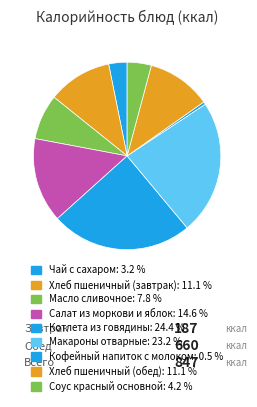

Rank the categories by value from highest to lowest.

Котлета из говядины, Макароны отварные, Салат из моркови и яблок, Хлеб пшеничный (завтрак), Хлеб пшеничный (обед), Масло сливочное, Соус красный основной, Чай с сахаром, Кофейный напиток с молоком